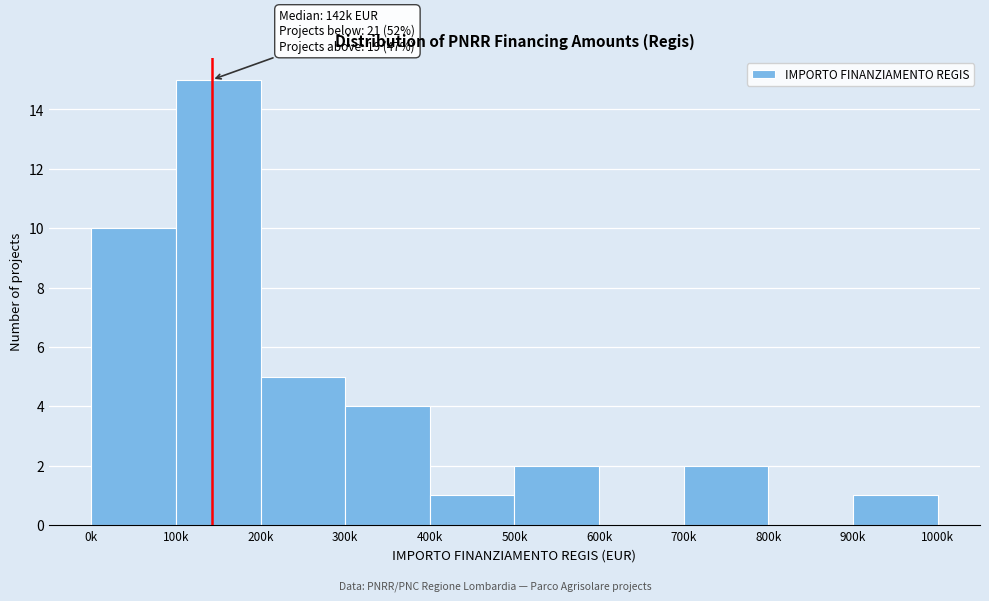

Reading left to right, extract all data points from this chart.

0k=10	100k=15	200k=5	300k=4	400k=1	500k=2	600k=0	700k=2	800k=0	900k=1